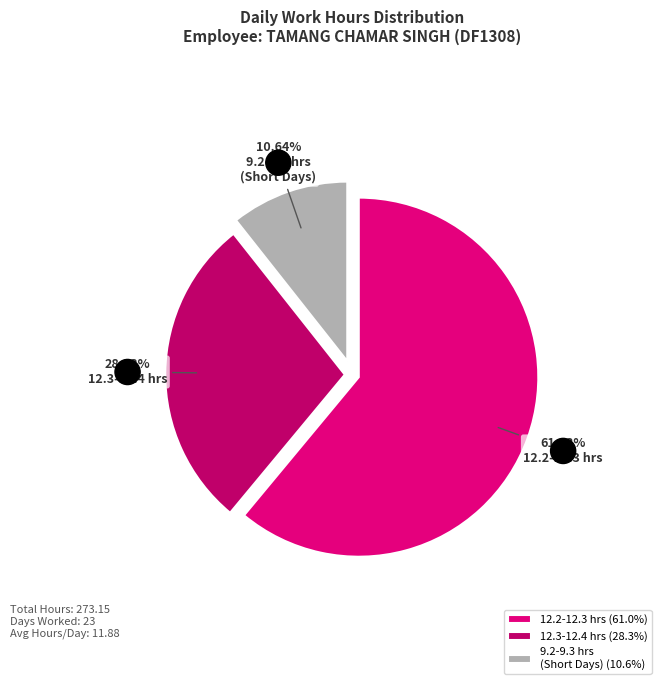

Does any single category account for the majority?

Yes